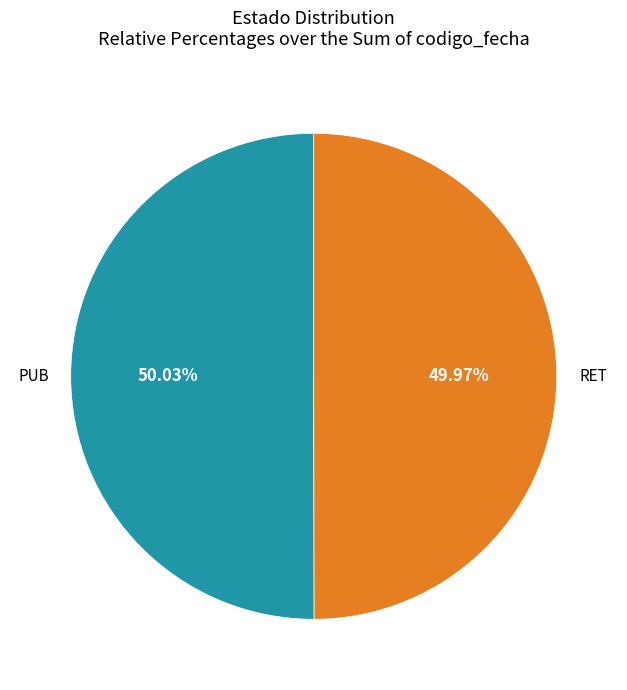

Is it true that PUB is 40% of the pie?

False